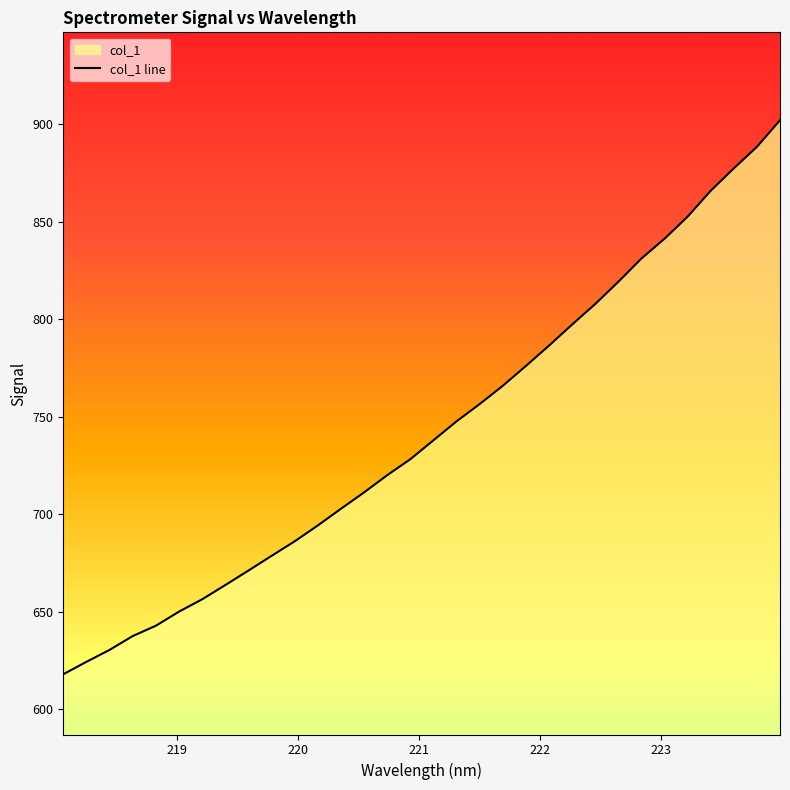

What is the greatest value displayed?

902.0